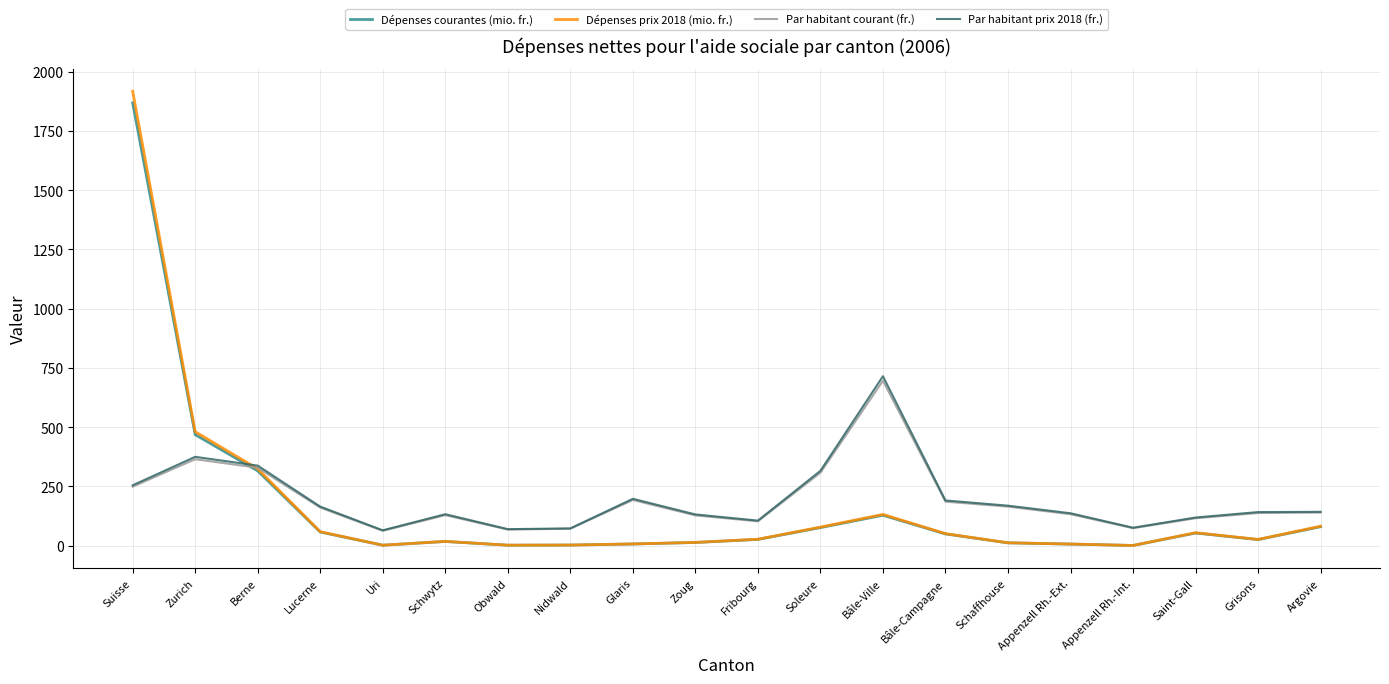

At which category is the sum across all series the highest?

Suisse